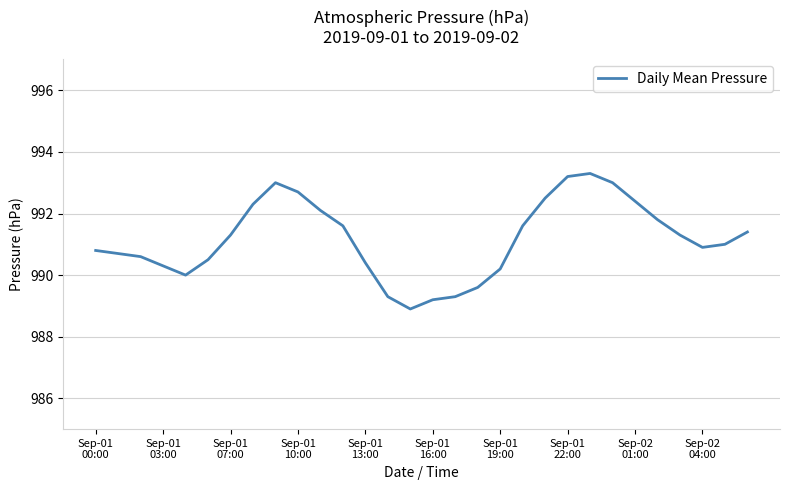

What is the greatest value displayed?

993.3